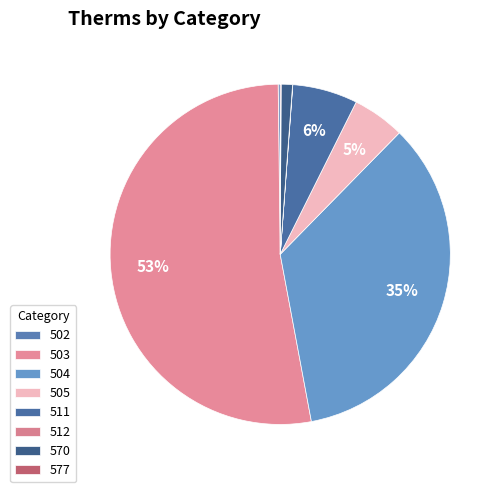

Which has a higher value, 511 or 503?

503